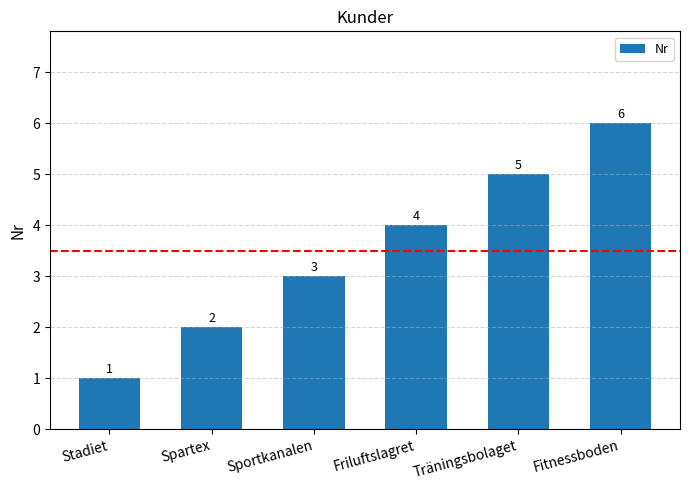

What is the sum of all values?

21